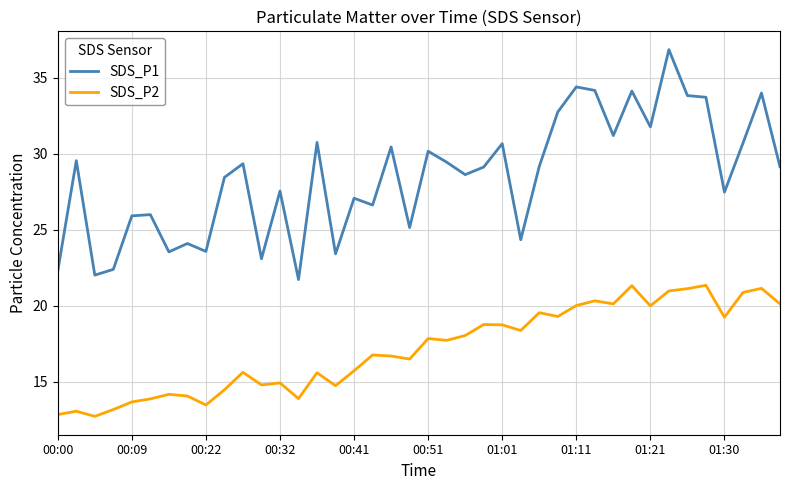

How many lines are shown in the chart?

2